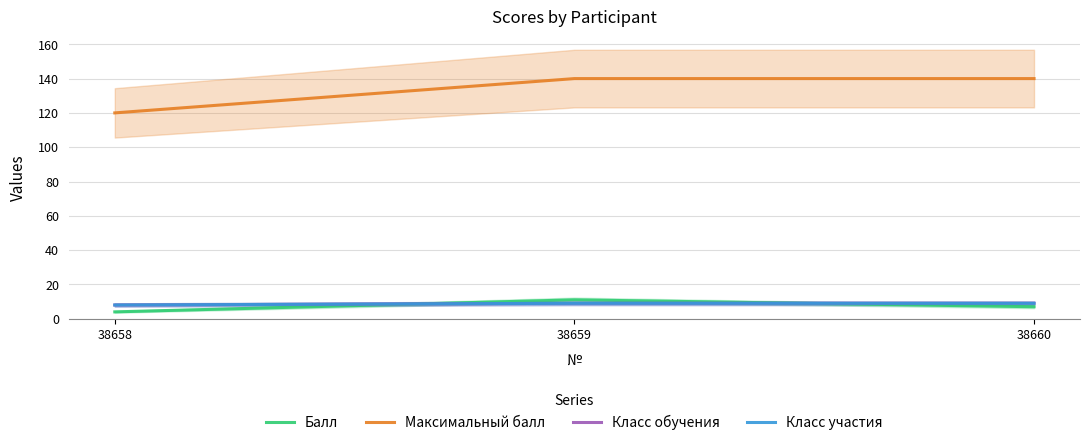

Reading left to right, transcribe all the data shown in this chart.

Балл: 4	11	7
Максимальный балл: 120	140	140
Класс обучения: 8	9	9
Класс участия: 8	9	9